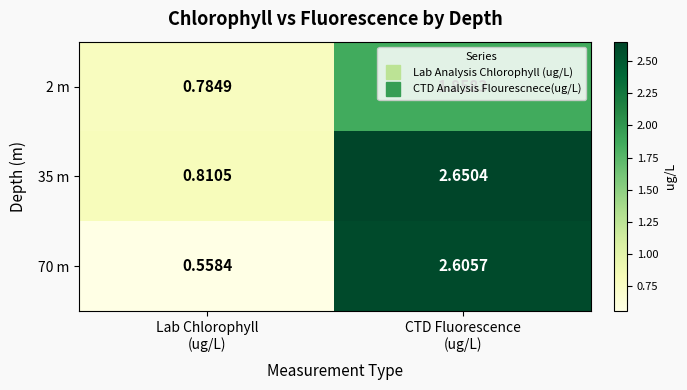

Which series has the largest range (max minus min)?

70 m